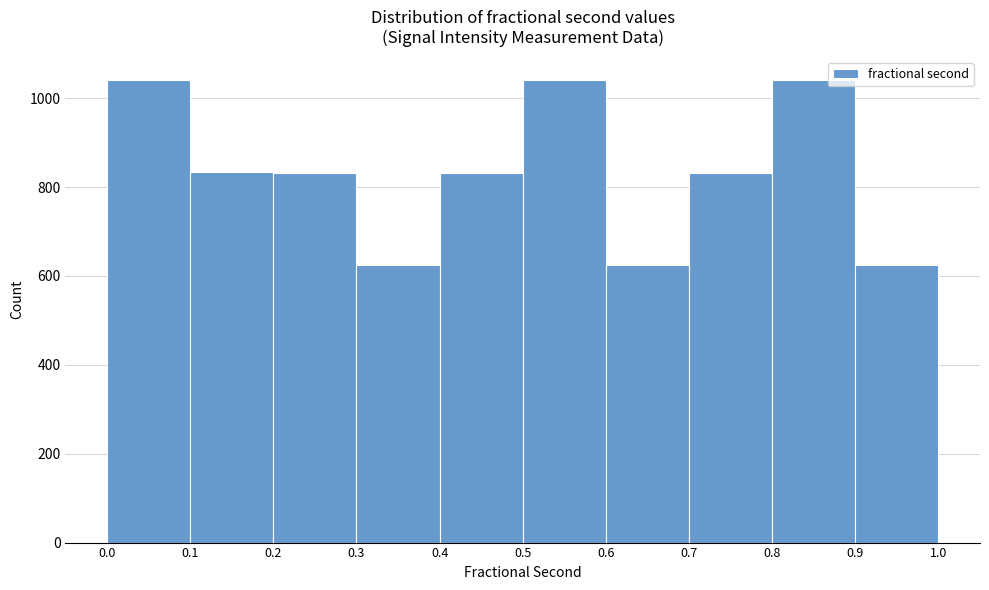

What is the height of the bar covering 0.2 to 0.3 on the x-axis? The values are not printed on the chart, so give them approximately, as read against the axis.

840